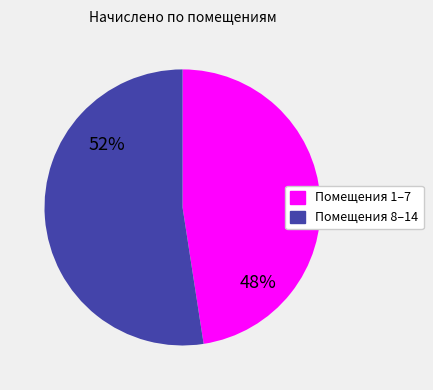

How many slices are in this pie chart?

2